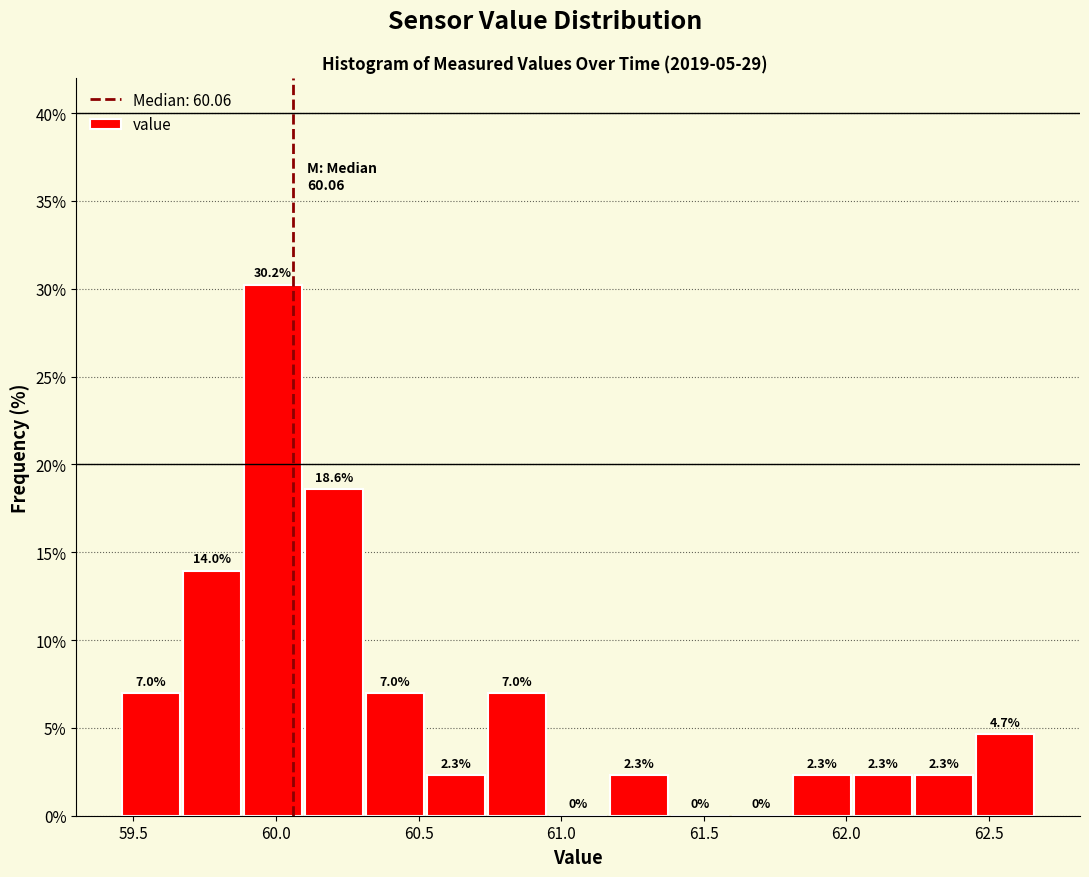

Over which range of the x-axis is the bar tallest?

59.90 to 60.10